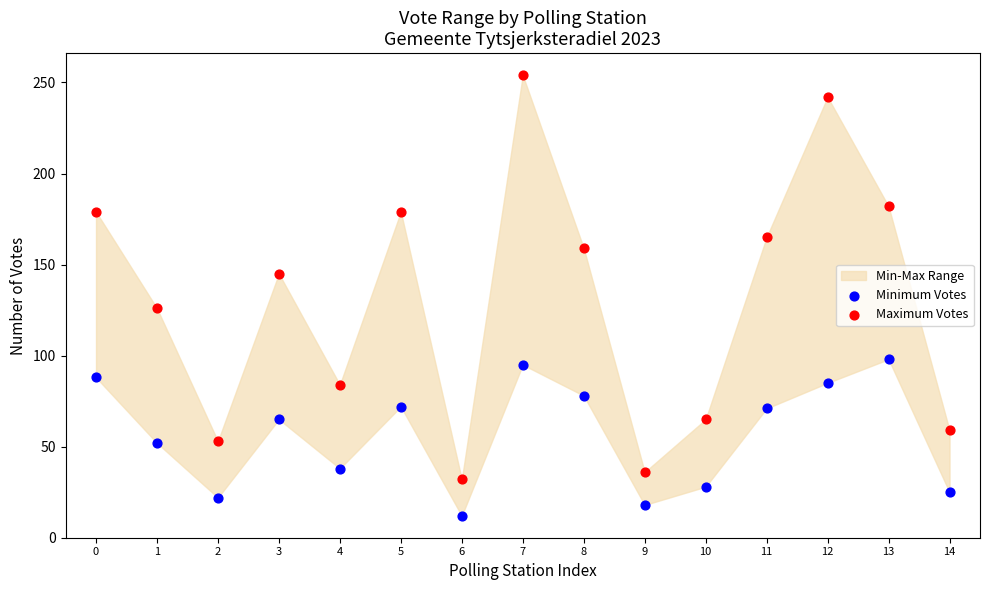

Which series has the widest spread of Y values?

Maximum Votes